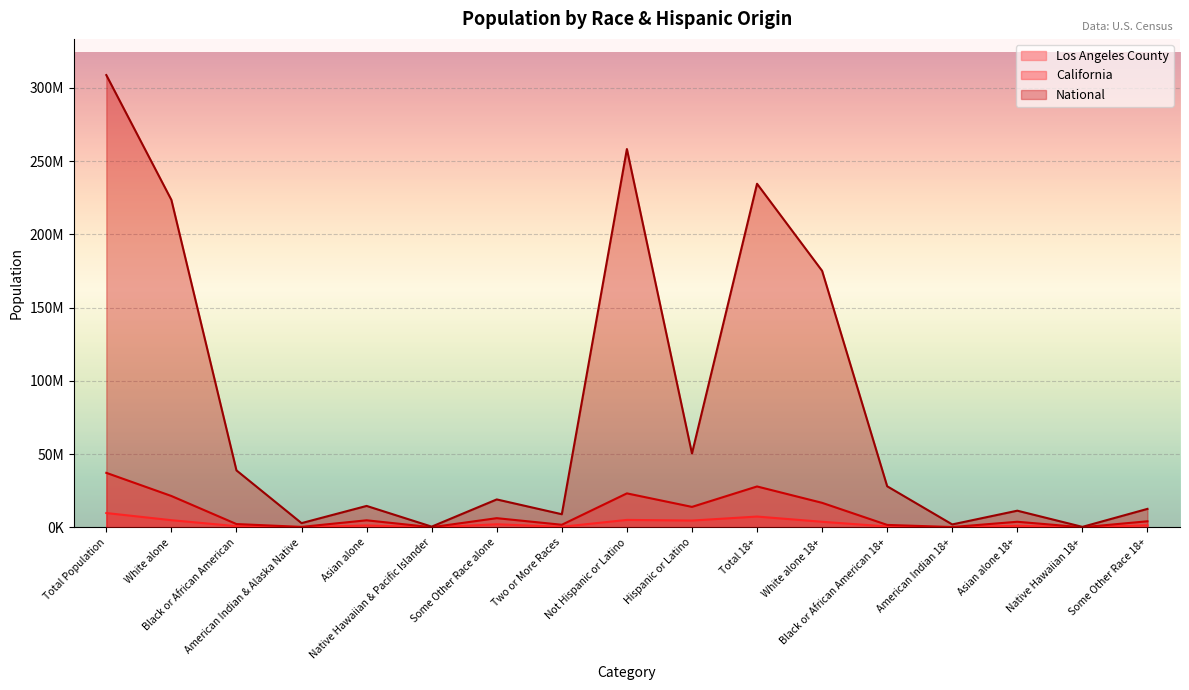

How many distinct data groups are displayed?

3